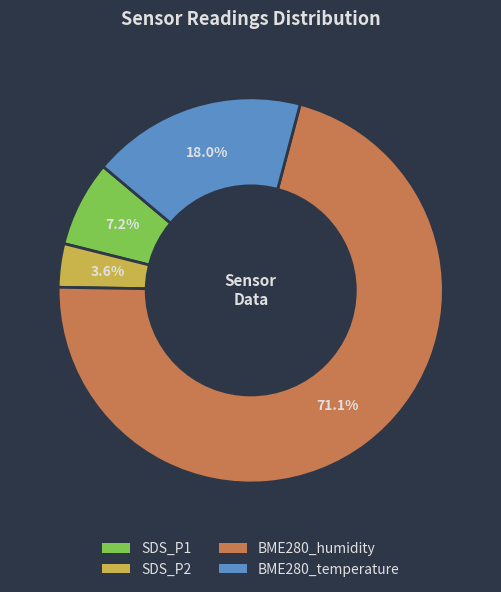

Is there any slice that represents more than half of the pie?

Yes